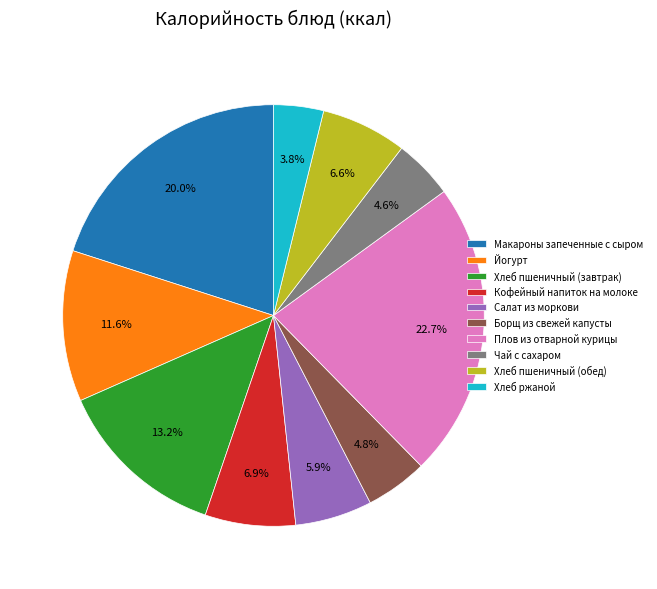

Approximately how many times larger is the value at Борщ из свежей капусты compared to Макароны запеченные с сыром?

0.2